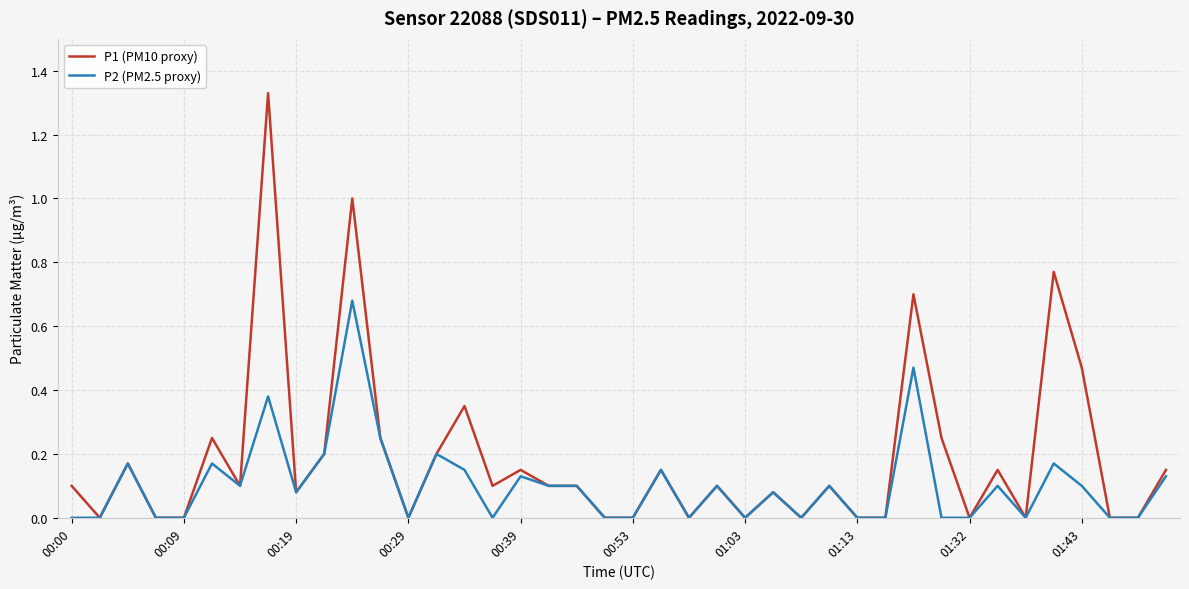

How many P2 (PM2.5 proxy) values are between 0 and 1?

40